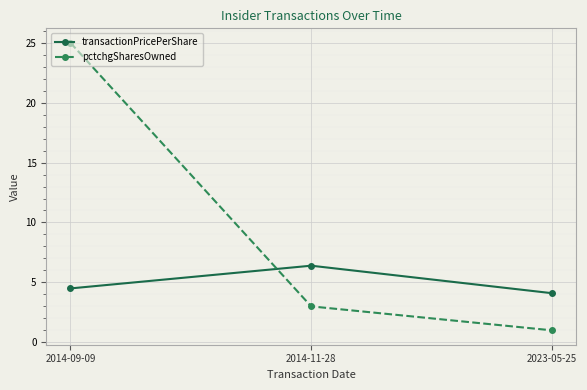

What is the sum of the transactionPricePerShare values at 2014-09-09 and 2023-05-25?

8.6